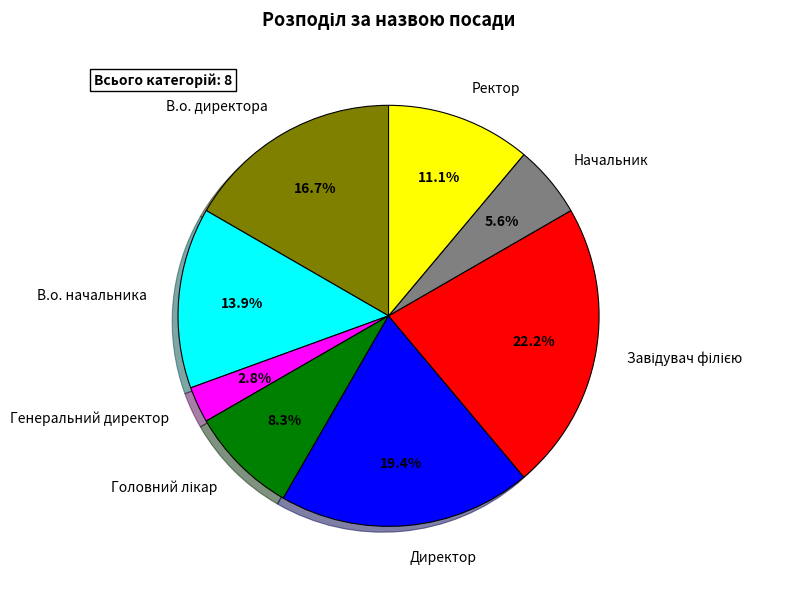

To the nearest percent, what percentage of the pie is В.о. директора?

17%